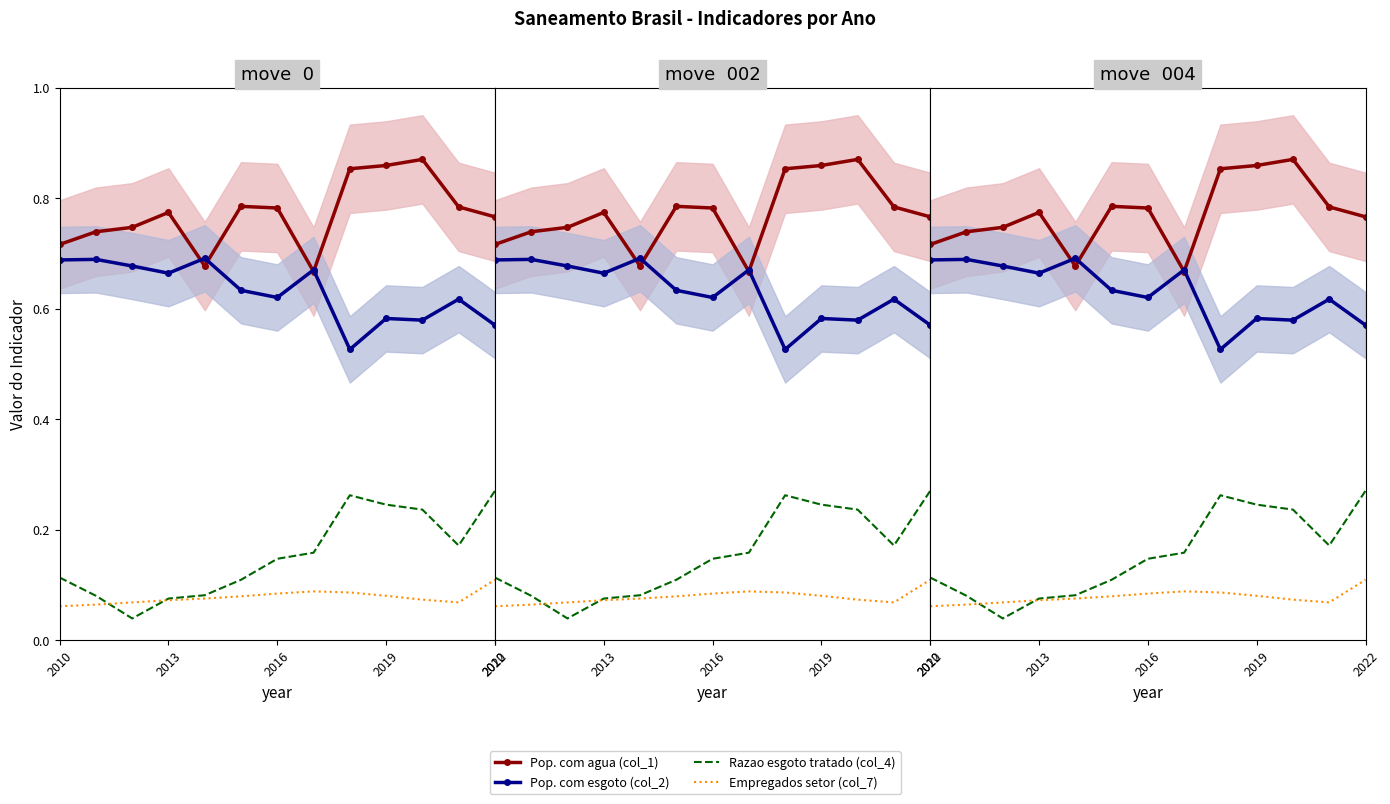

Reading left to right, extract all data points from this chart.

Pop. com agua (col_1): 0.7	0.7	0.7	0.8	0.7	0.8	0.8	0.7	0.9	0.9	0.9	0.8	0.8
Pop. com esgoto (col_2): 0.7	0.7	0.7	0.7	0.7	0.6	0.6	0.7	0.5	0.6	0.6	0.6	0.6
Razao esgoto tratado (col_4): 0.1	0.1	0.0	0.1	0.1	0.1	0.1	0.2	0.3	0.2	0.2	0.2	0.3
Empregados setor (col_7): 0.1	0.1	0.1	0.1	0.1	0.1	0.1	0.1	0.1	0.1	0.1	0.1	0.1